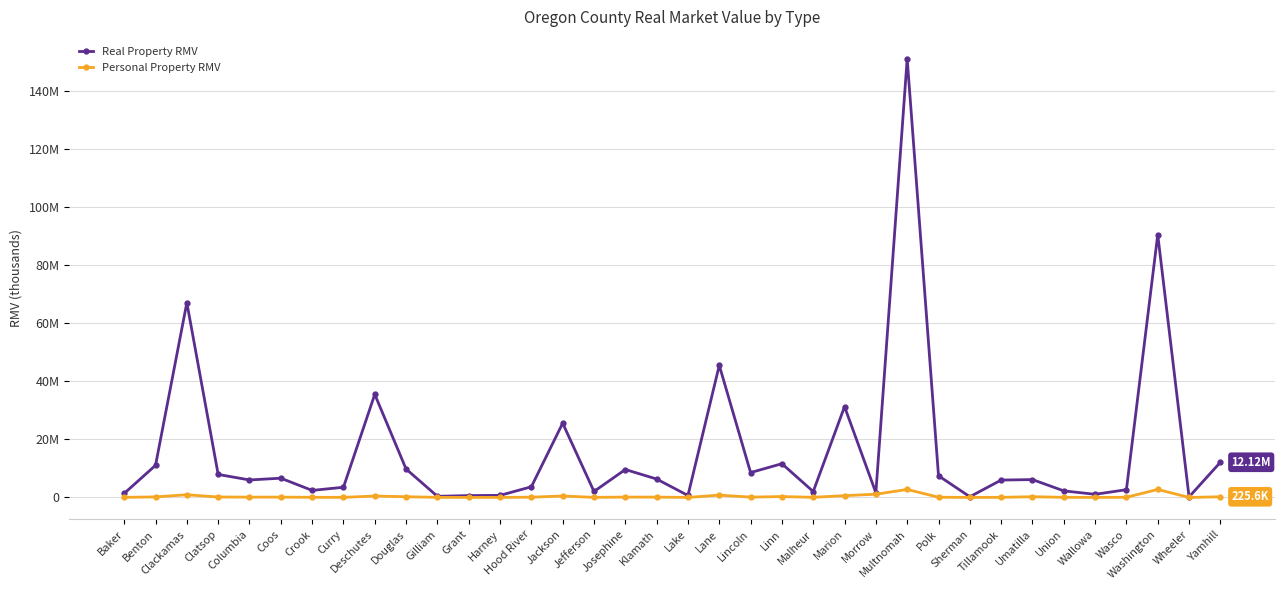

What is the label of the 35th point from the right?

Benton